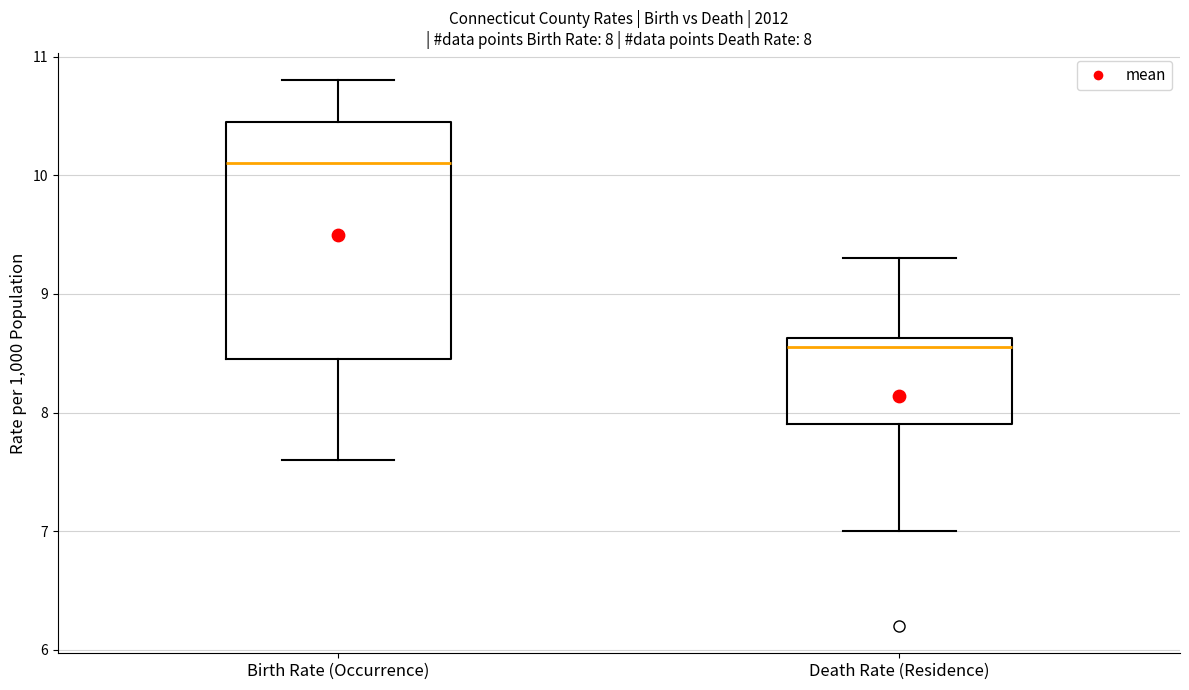

Comparing the boxes themselves (not the whiskers), which one is the tallest?

Birth Rate (Occurrence)